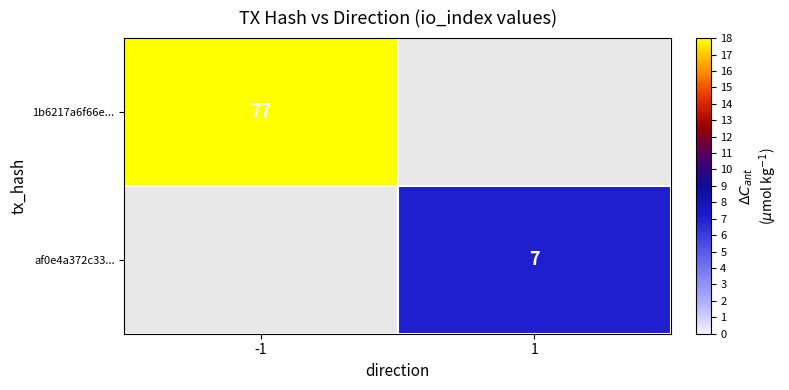

Is it true that af0e4a372c33... equals 7 at 1?

True